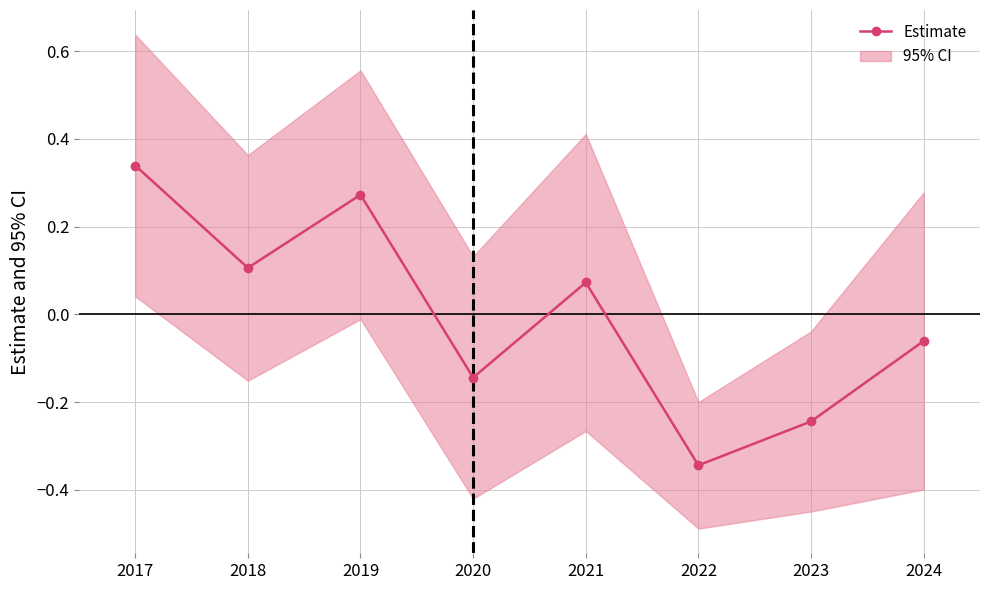

Rank the categories by value from lowest to highest.

2022, 2023, 2020, 2024, 2021, 2018, 2019, 2017